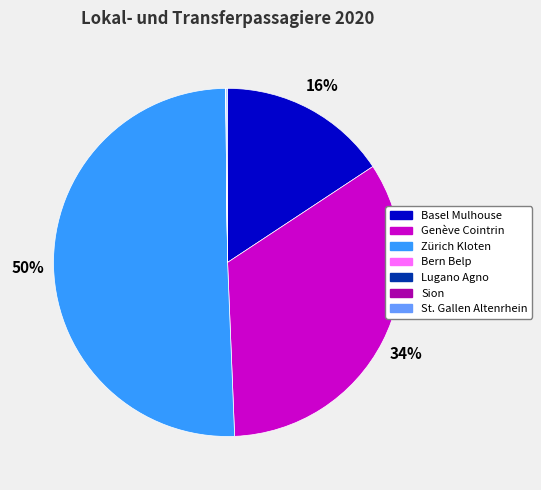

Which category has the biggest portion of the pie?

Zürich Kloten